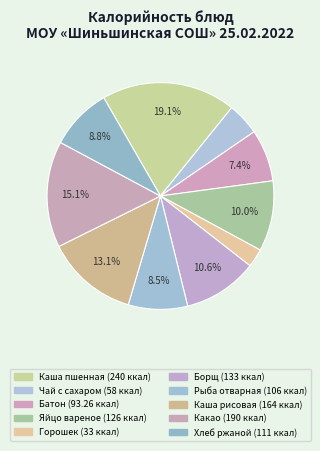

How many segments does this pie chart have?

10